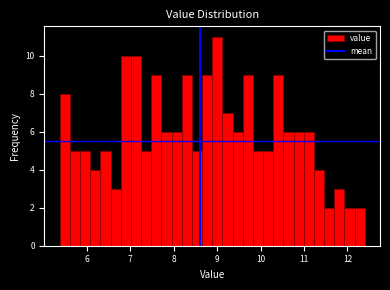

Read against the x-axis, roughly where is the centre of the tallest bar?

9.0